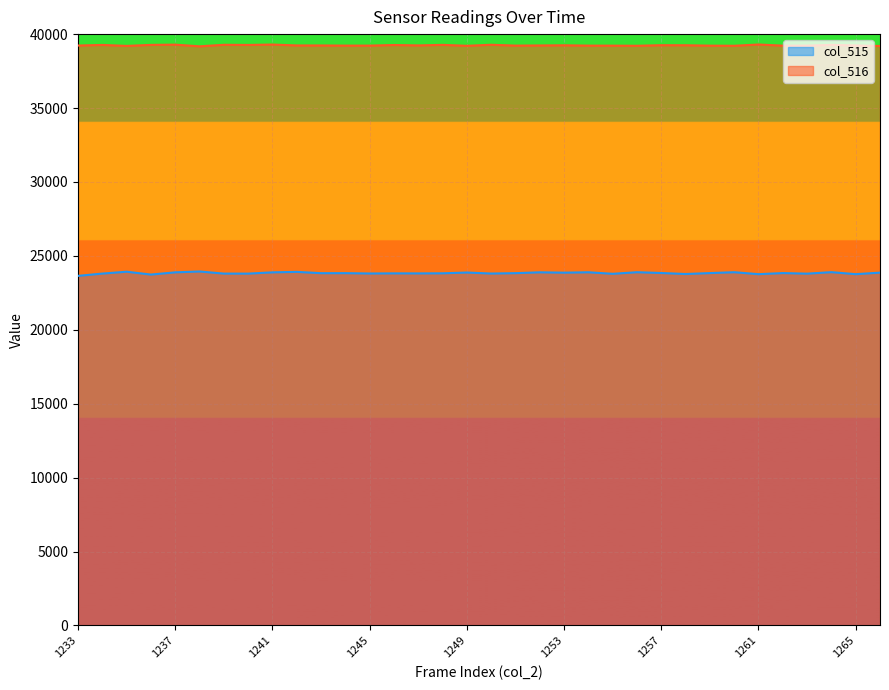

How many lines are shown in the chart?

2